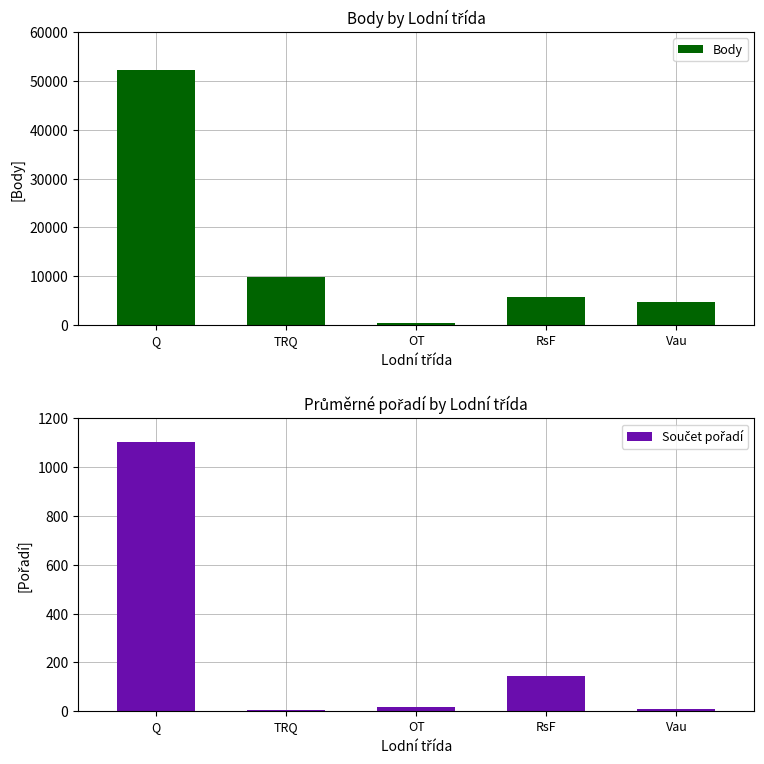

How many categories are shown in the chart?

5